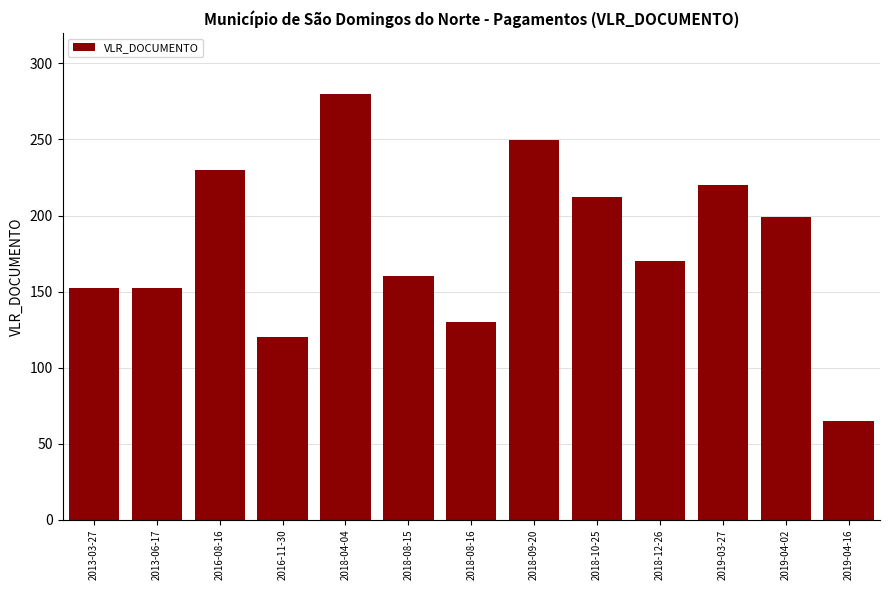

What is the difference between the maximum and minimum values?

215.0